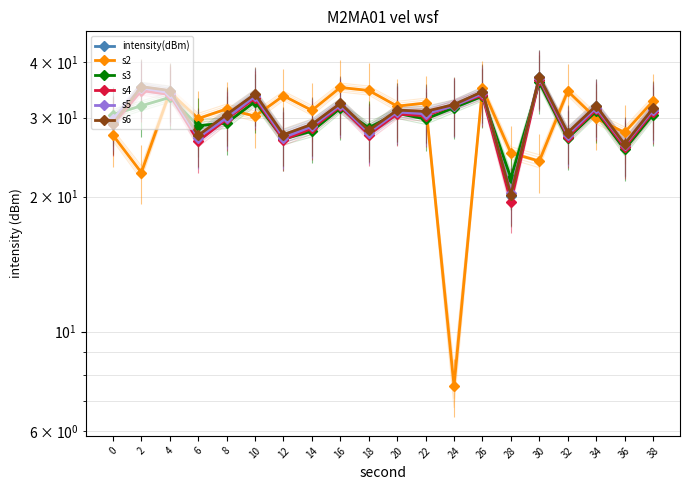

At how many categories does at least one series exceed 20?

20